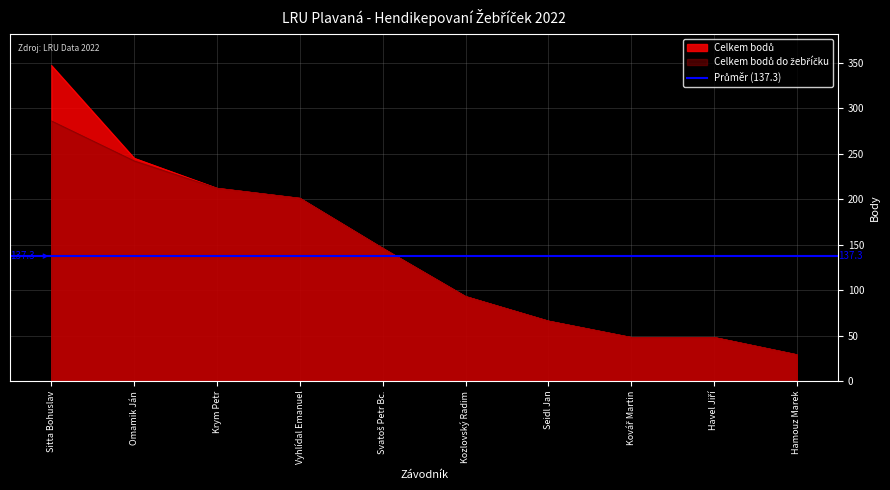

Reading left to right, extract all data points from this chart.

Celkem bodů: 347	245	212	201	146	93	66	48	48	29
Celkem bodů do žebříčku: 286	242	212	201	146	93	66	48	48	29